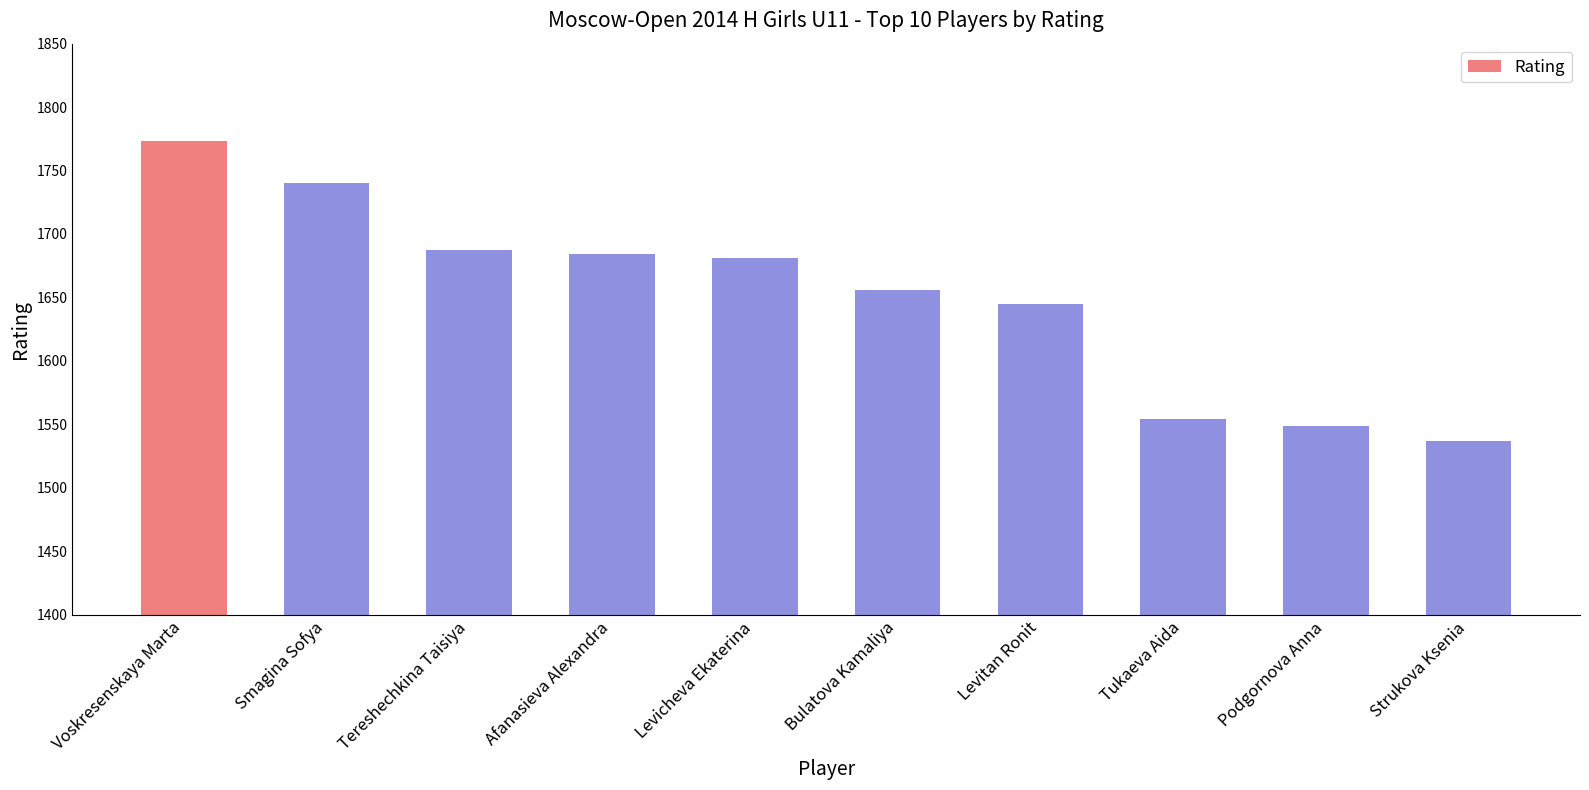

How many series are shown in this chart?

1